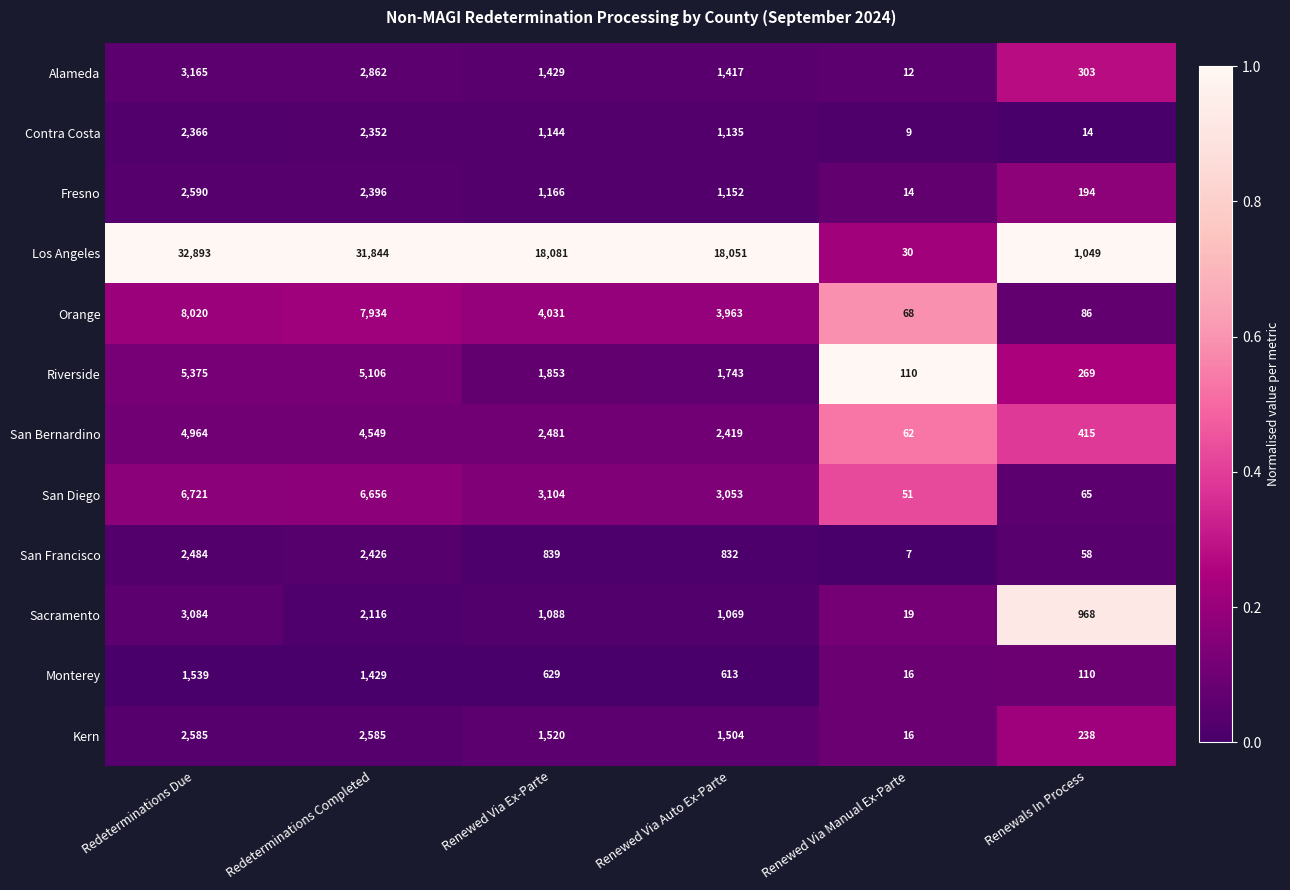

What is the average value of the Orange series?

4017